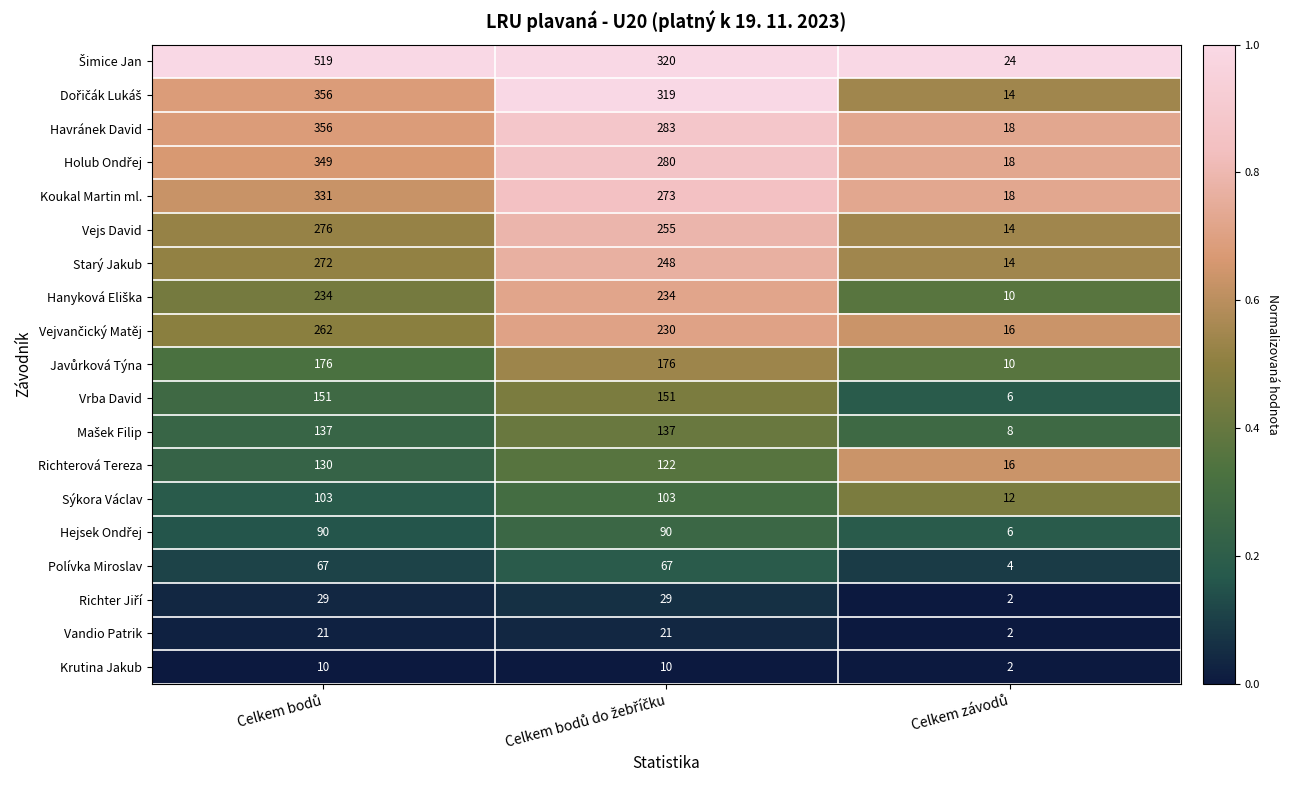

What is the difference between the maximum and minimum values in the Havránek David series?

338